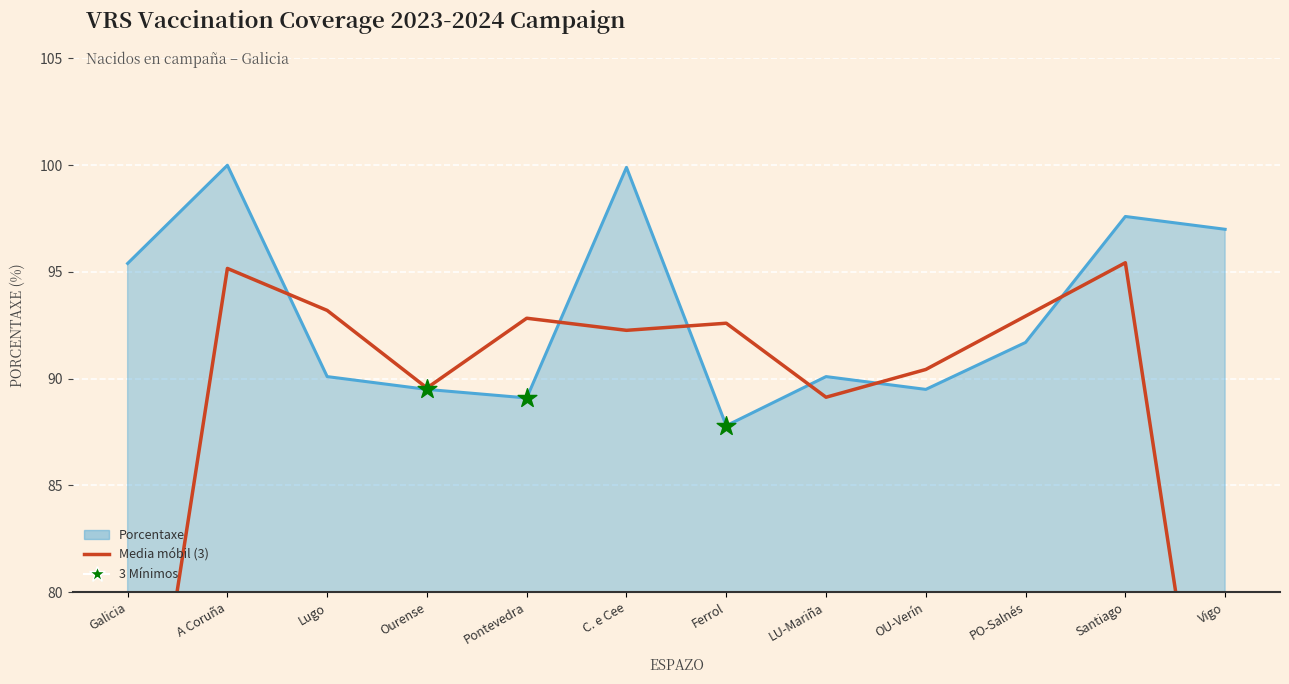

Which has a higher value, OU-Verín or Ferrol?

OU-Verín